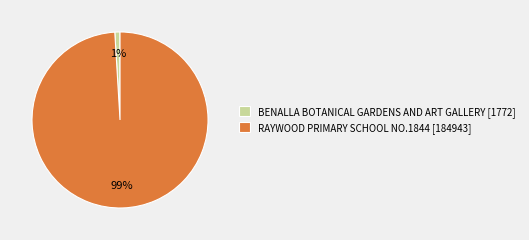

The BENALLA BOTANICAL GARDENS AND ART GALLERY slice represents 1% of the pie. True or false?

True